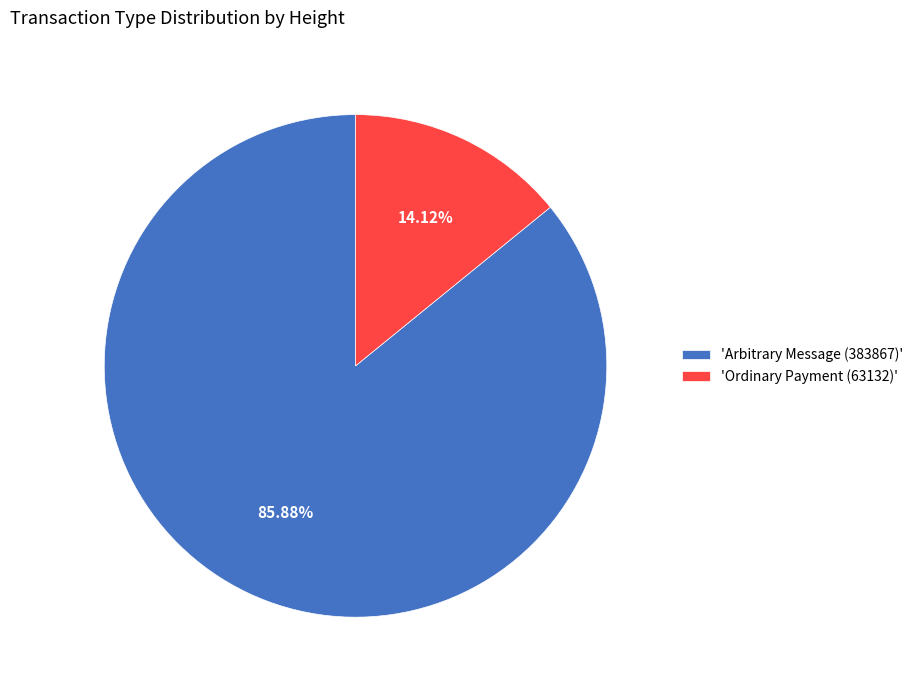

Between 'Ordinary Payment (63132)' and 'Arbitrary Message (383867)', which is larger?

'Arbitrary Message (383867)'